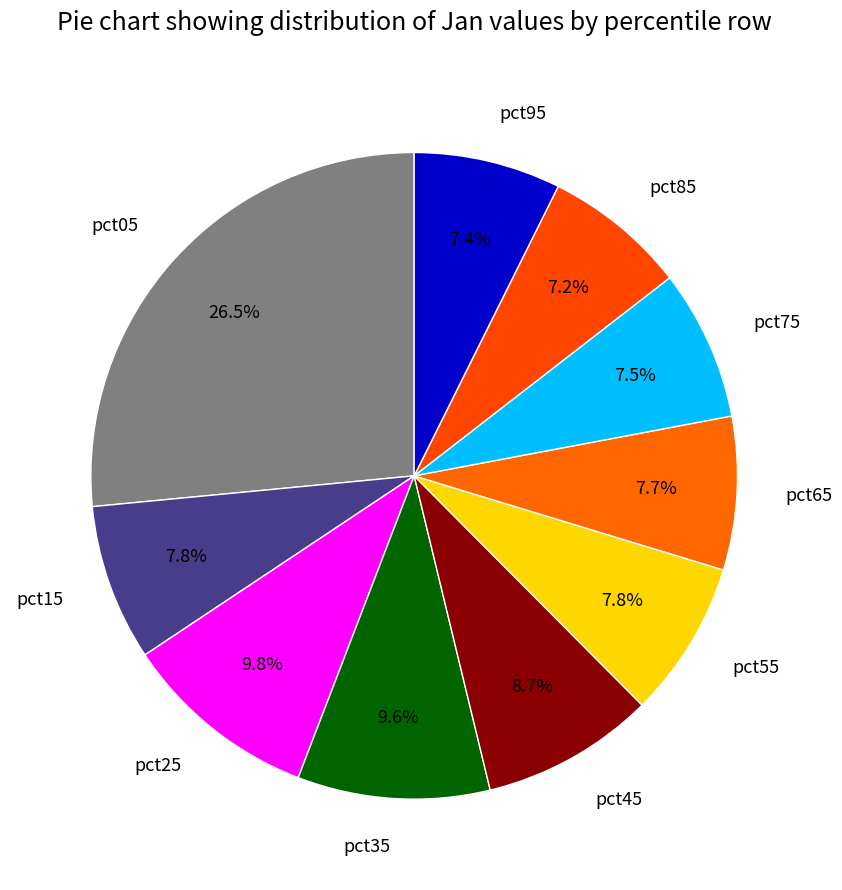

What is the largest slice in the pie chart?

pct05